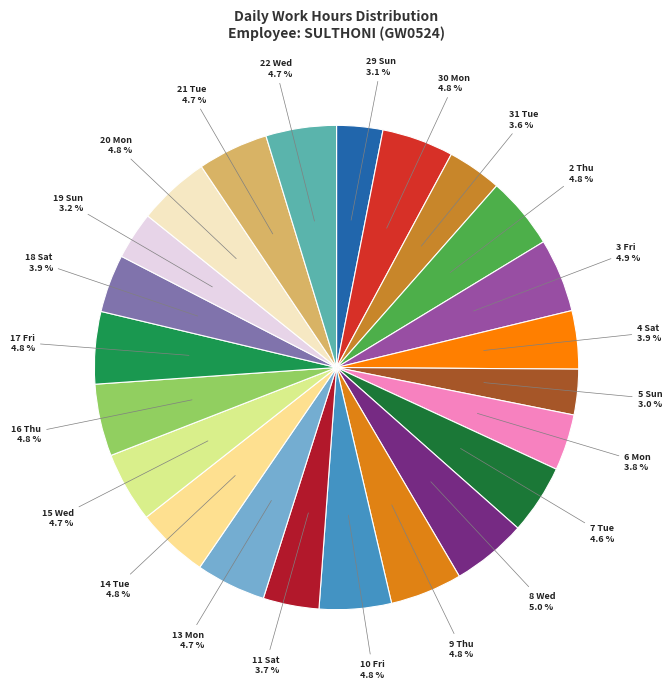

To the nearest percent, what percentage of the pie is 14 Tue?

5%